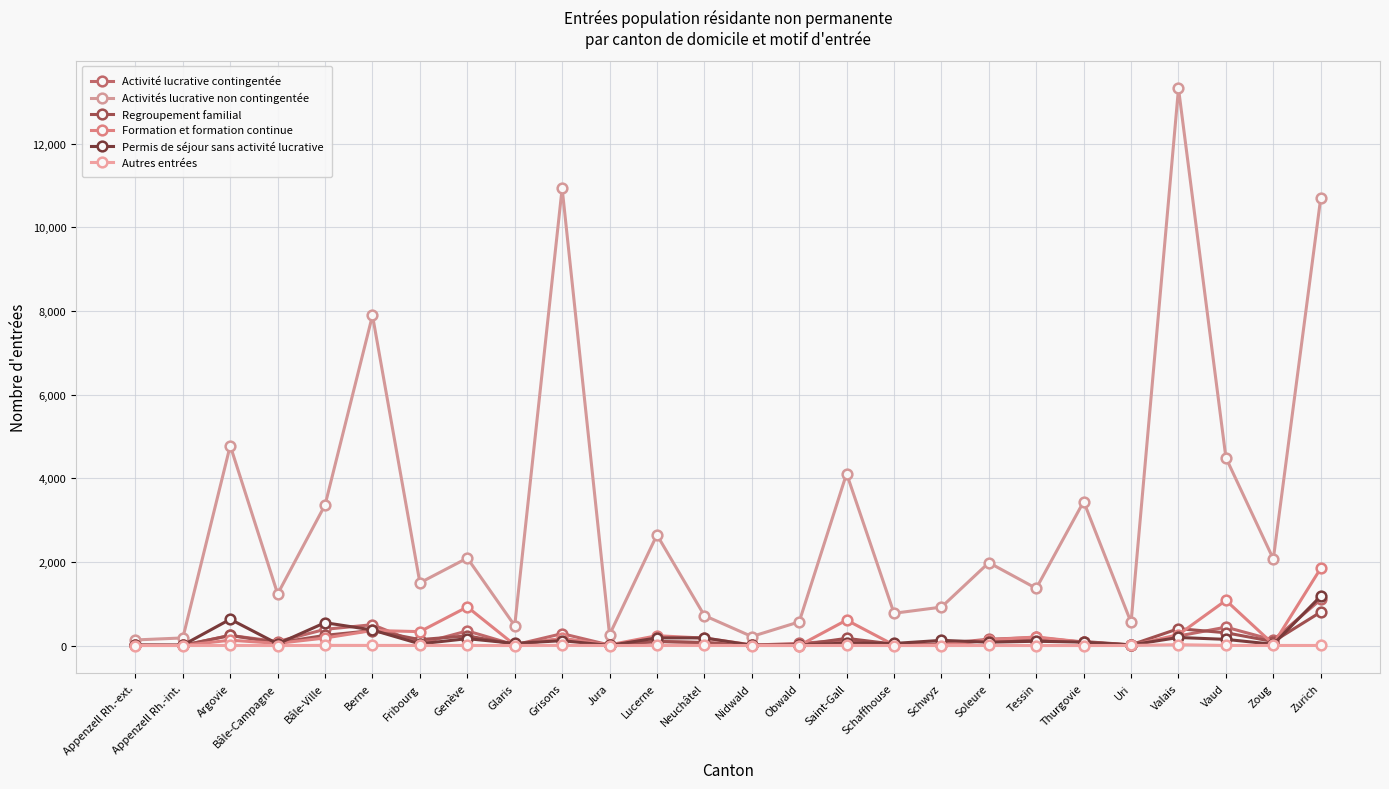

Reading left to right, list all the values displayed in this chart.

Activité lucrative contingentée: Appenzell Rh.-ext.=6	Appenzell Rh.-int.=4	Argovie=241	Bâle-Campagne=94	Bâle-Ville=387	Berne=498	Fribourg=43	Genève=349	Glaris=15	Grisons=284	Jura=11	Lucerne=94	Neuchâtel=75	Nidwald=9	Obwald=50	Saint-Gall=128	Schaffhouse=13	Schwyz=42	Soleure=151	Tessin=192	Thurgovie=75	Uri=11	Valais=227	Vaud=439	Zoug=131	Zurich=1101
Activités lucrative non contingentée: Appenzell Rh.-ext.=133	Appenzell Rh.-int.=181	Argovie=4780	Bâle-Campagne=1233	Bâle-Ville=3361	Berne=7894	Fribourg=1499	Genève=2091	Glaris=474	Grisons=10932	Jura=258	Lucerne=2645	Neuchâtel=716	Nidwald=215	Obwald=565	Saint-Gall=4111	Schaffhouse=771	Schwyz=918	Soleure=1981	Tessin=1366	Thurgovie=3442	Uri=551	Valais=13318	Vaud=4490	Zoug=2068	Zurich=10699
Regroupement familial: Appenzell Rh.-ext.=8	Appenzell Rh.-int.=3	Argovie=242	Bâle-Campagne=63	Bâle-Ville=243	Berne=358	Fribourg=141	Genève=230	Glaris=30	Grisons=158	Jura=15	Lucerne=100	Neuchâtel=66	Nidwald=5	Obwald=12	Saint-Gall=171	Schaffhouse=32	Schwyz=15	Soleure=123	Tessin=115	Thurgovie=95	Uri=16	Valais=403	Vaud=305	Zoug=95	Zurich=800
Formation et formation continue: Appenzell Rh.-ext.=4	Appenzell Rh.-int.=1	Argovie=127	Bâle-Campagne=51	Bâle-Ville=180	Berne=359	Fribourg=332	Genève=922	Glaris=14	Grisons=169	Jura=16	Lucerne=234	Neuchâtel=177	Nidwald=16	Obwald=0	Saint-Gall=608	Schaffhouse=11	Schwyz=10	Soleure=135	Tessin=204	Thurgovie=81	Uri=2	Valais=260	Vaud=1079	Zoug=31	Zurich=1846
Permis de séjour sans activité lucrative: Appenzell Rh.-ext.=9	Appenzell Rh.-int.=9	Argovie=628	Bâle-Campagne=40	Bâle-Ville=546	Berne=371	Fribourg=39	Genève=164	Glaris=50	Grisons=116	Jura=2	Lucerne=181	Neuchâtel=183	Nidwald=7	Obwald=9	Saint-Gall=60	Schaffhouse=49	Schwyz=123	Soleure=79	Tessin=102	Thurgovie=81	Uri=14	Valais=192	Vaud=147	Zoug=29	Zurich=1179
Autres entrées: Appenzell Rh.-ext.=0	Appenzell Rh.-int.=0	Argovie=2	Bâle-Campagne=0	Bâle-Ville=3	Berne=2	Fribourg=2	Genève=1	Glaris=0	Grisons=4	Jura=0	Lucerne=1	Neuchâtel=2	Nidwald=0	Obwald=0	Saint-Gall=2	Schaffhouse=0	Schwyz=0	Soleure=1	Tessin=0	Thurgovie=0	Uri=1	Valais=20	Vaud=1	Zoug=1	Zurich=1